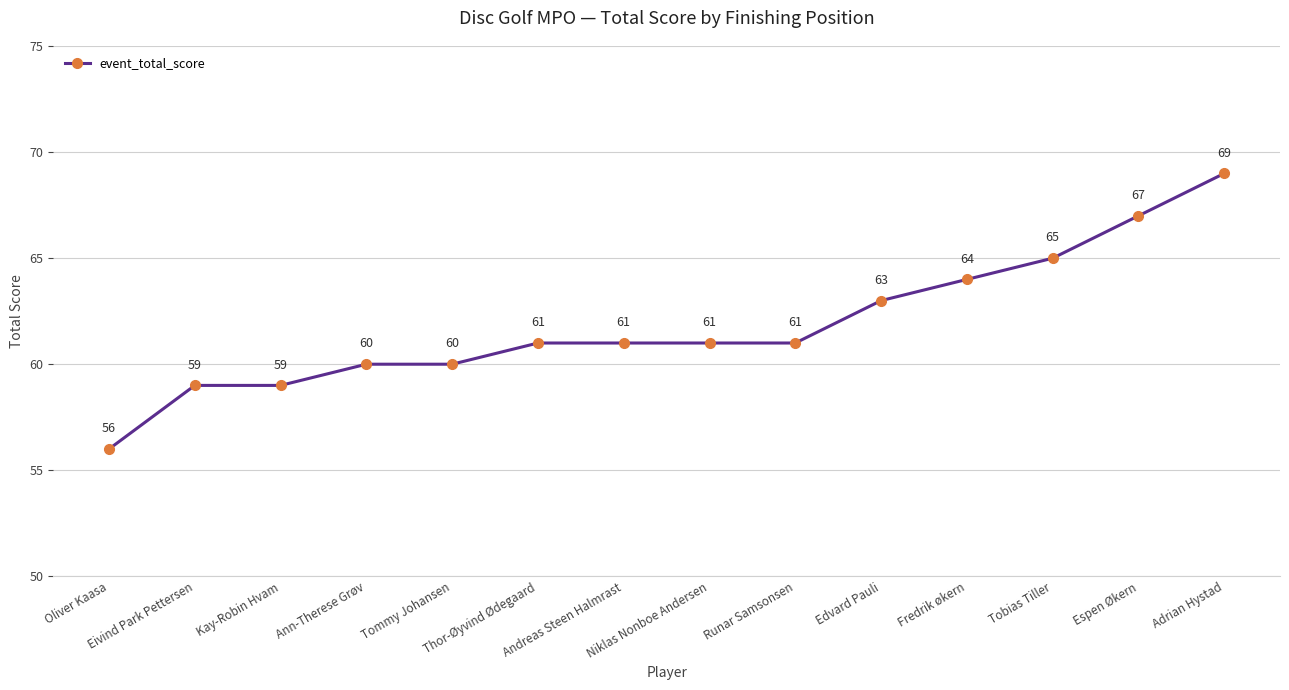

Reading right to left, transcribe all the data shown in this chart.

69	67	65	64	63	61	61	61	61	60	60	59	59	56